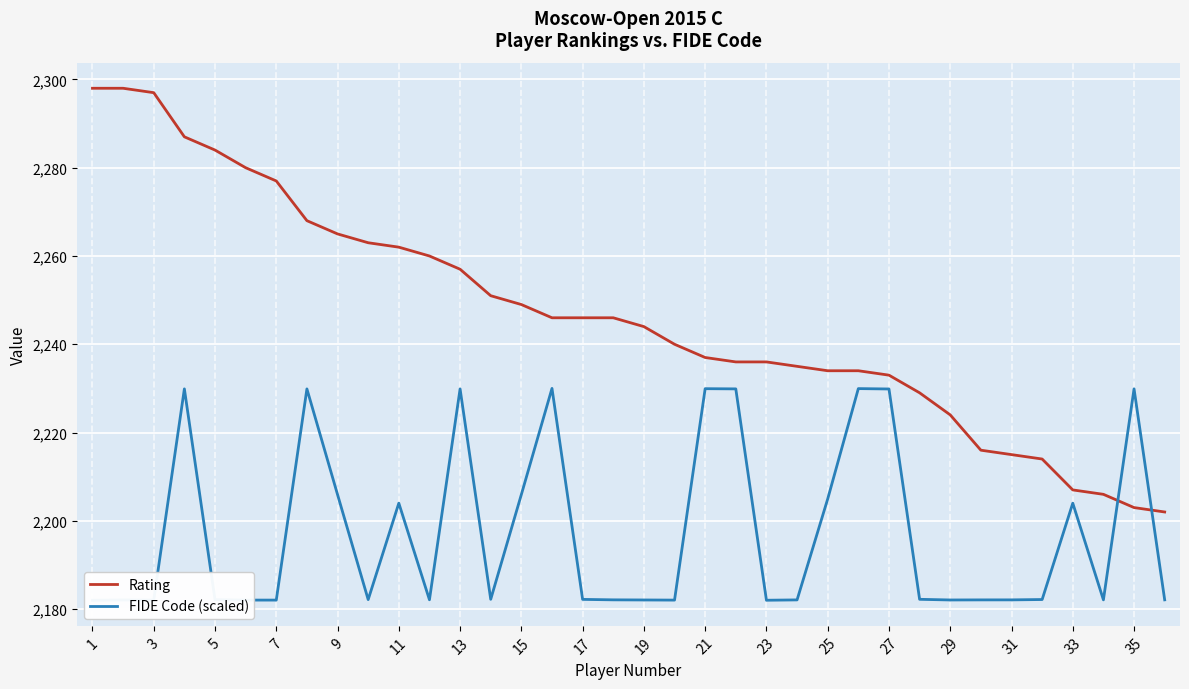

What is the smallest value displayed?

2182.0